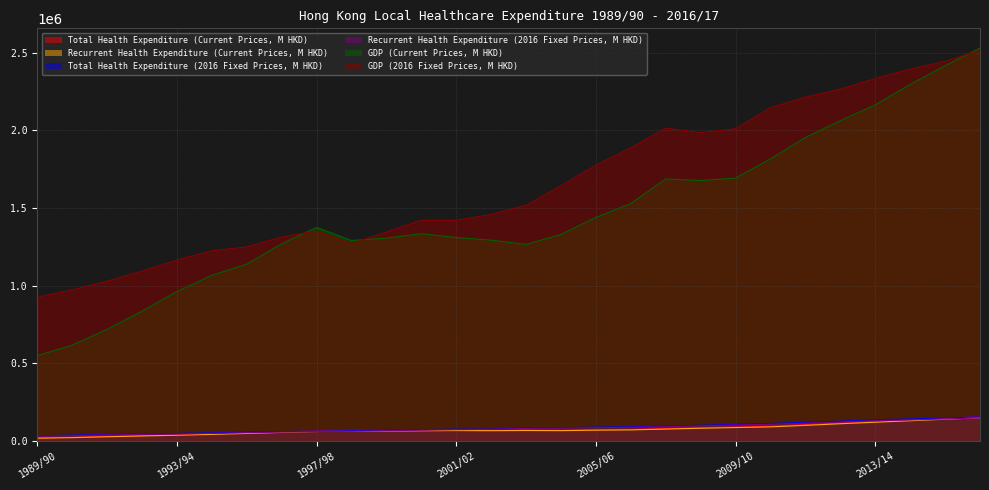

At which category does GDP (2016 Fixed Prices, M HKD) reach its first local valley?

1998/99